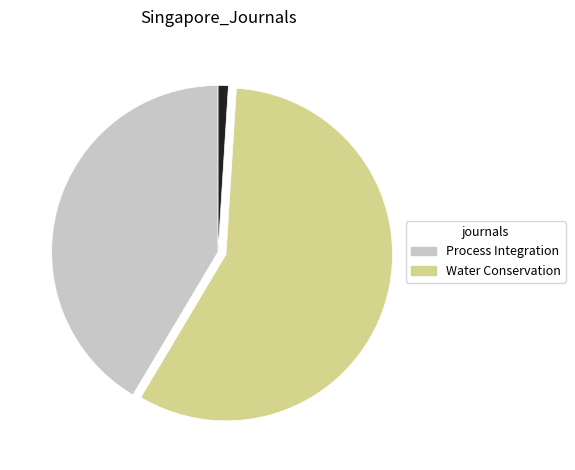

Does any single category account for the majority?

Yes